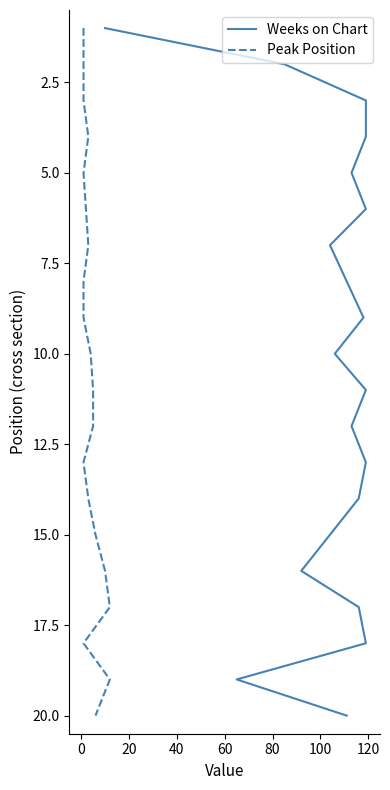

Read the Peak Position value at 100, to the nearest 5.

5